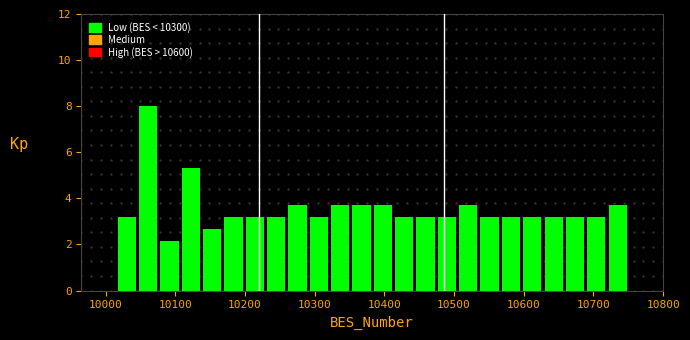

Around what value on the x-axis is the tallest bar? Give the approximate position of its centre, as read against the axis.

10060